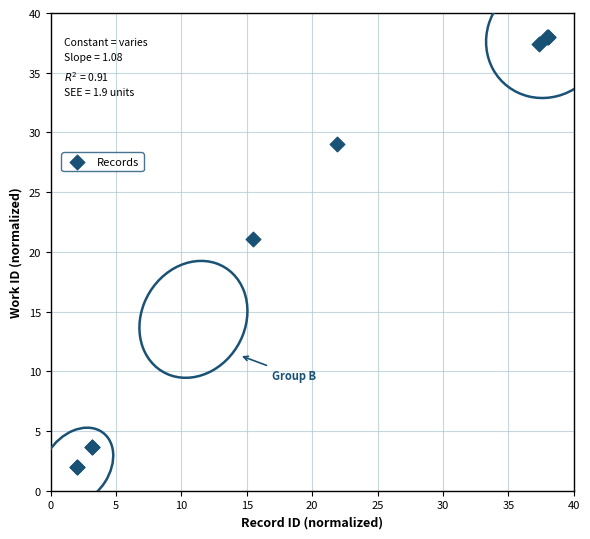

What Y value in the scatter plot is closest to 20?

21.1